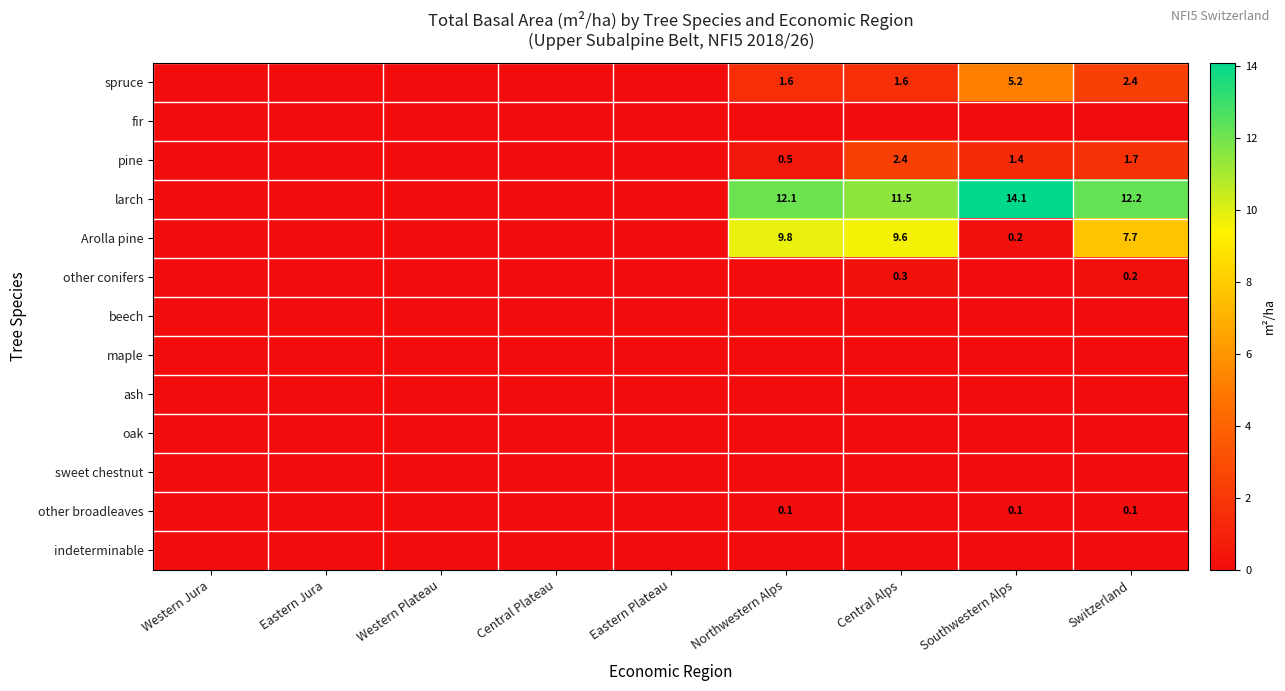

Is it true that spruce equals 1.6 at Central Alps?

True